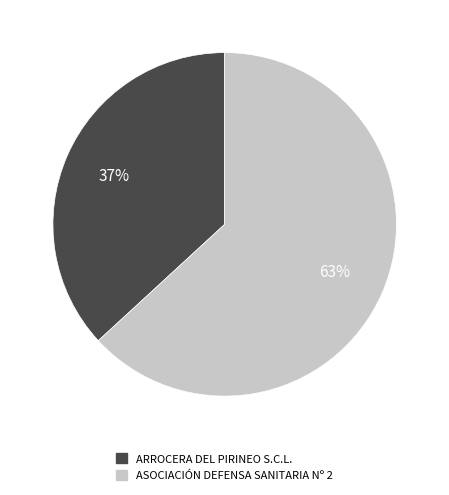

Which category has the smallest portion of the pie?

ARROCERA DEL PIRINEO S.C.L.